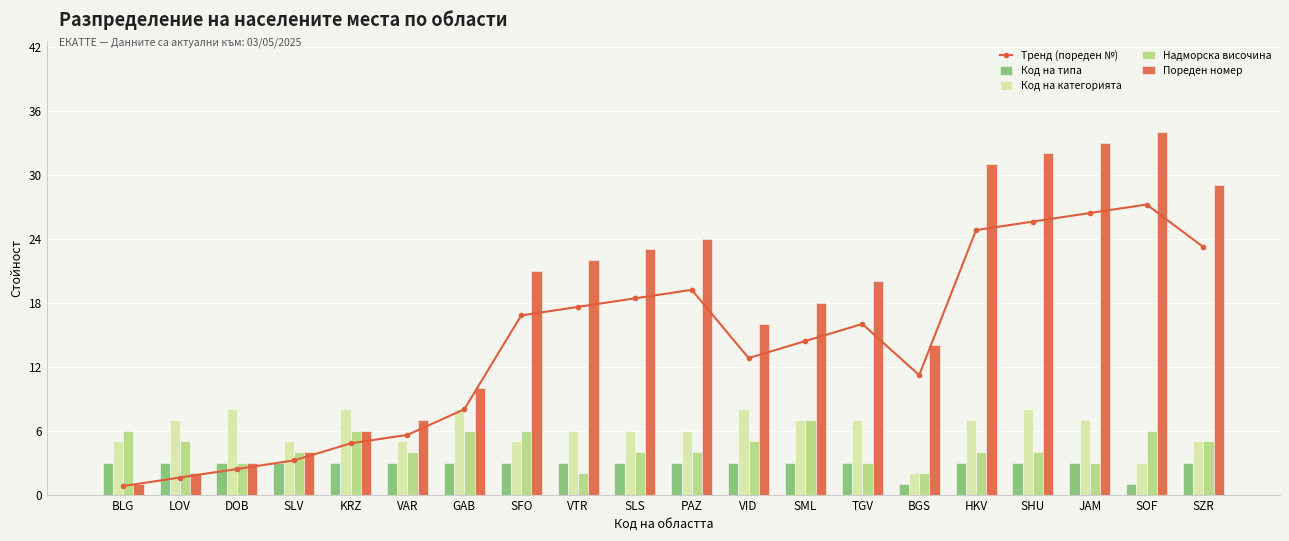

What is the value of the Надморска височина bar at the 10th from the left?

4